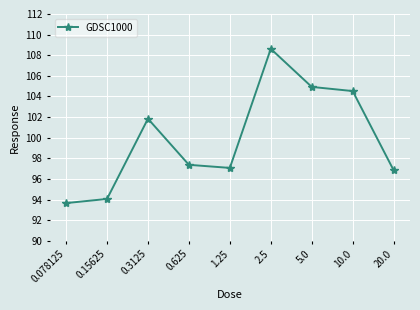

Which has a higher value, 0.625 or 0.15625?

0.625